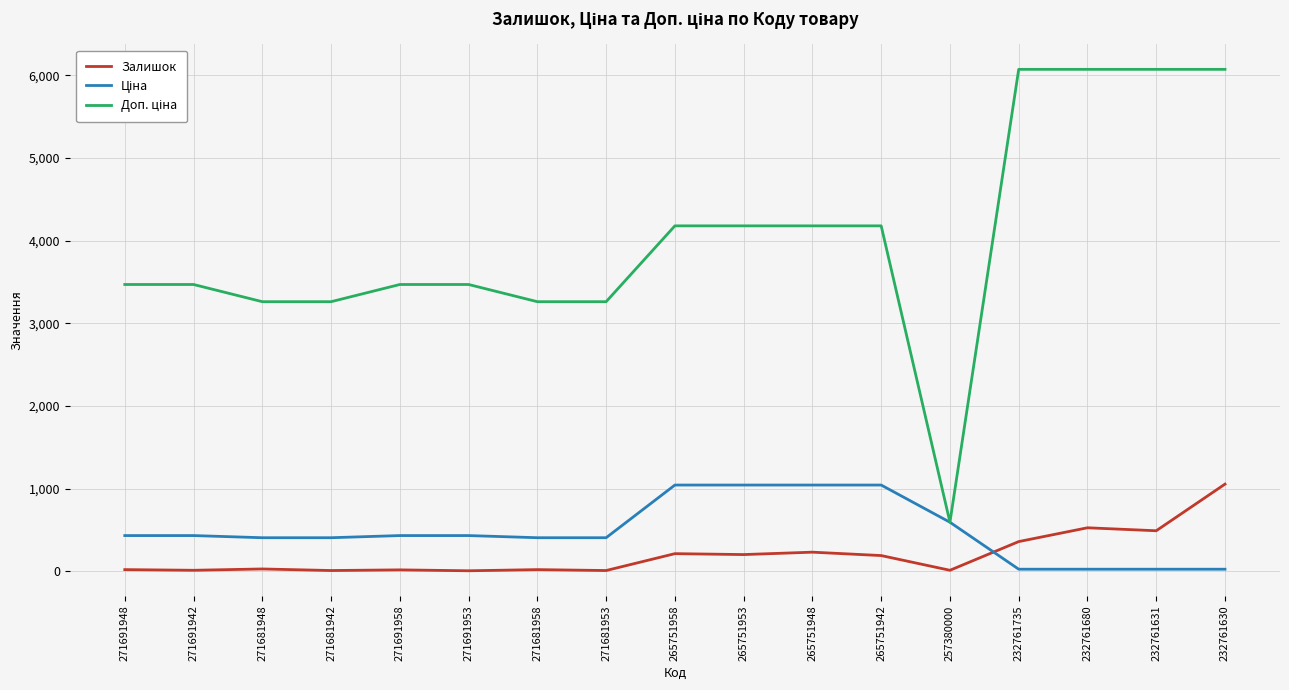

At how many categories does at least one series exceed 732?

16